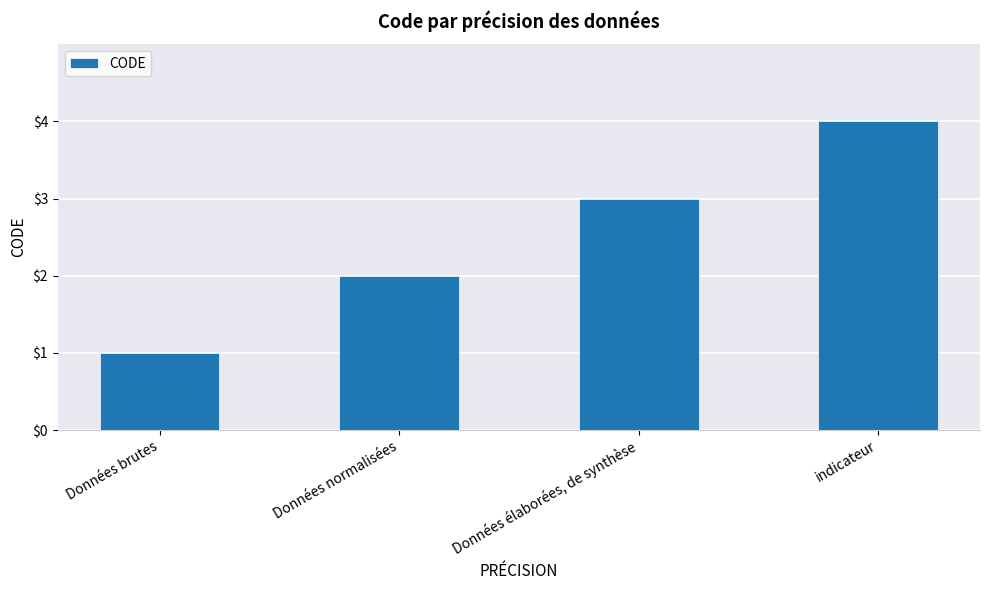

How many data points are less than 3?

2